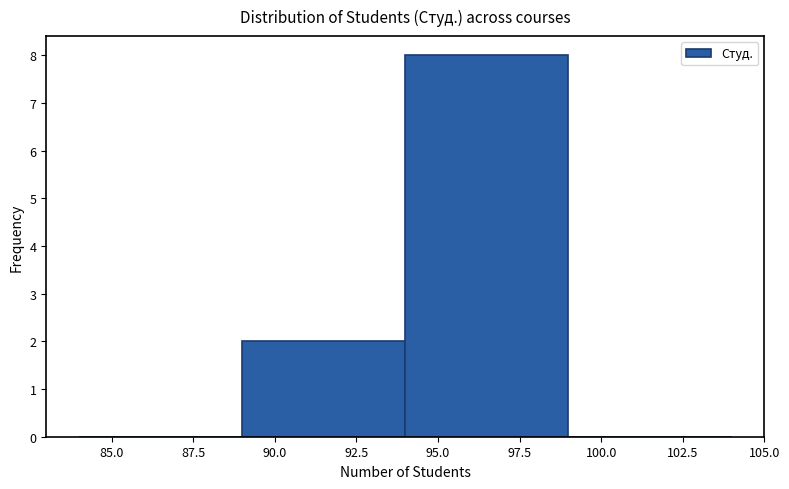

Reading left to right, list every bar in this chart as the range it spans on the x-axis followed by its height. The values are not printed on the chart, so give them approximately, as read against the axis.

84 to 89: 0
89 to 94: 2
94 to 99: 8
99 to 104: 0